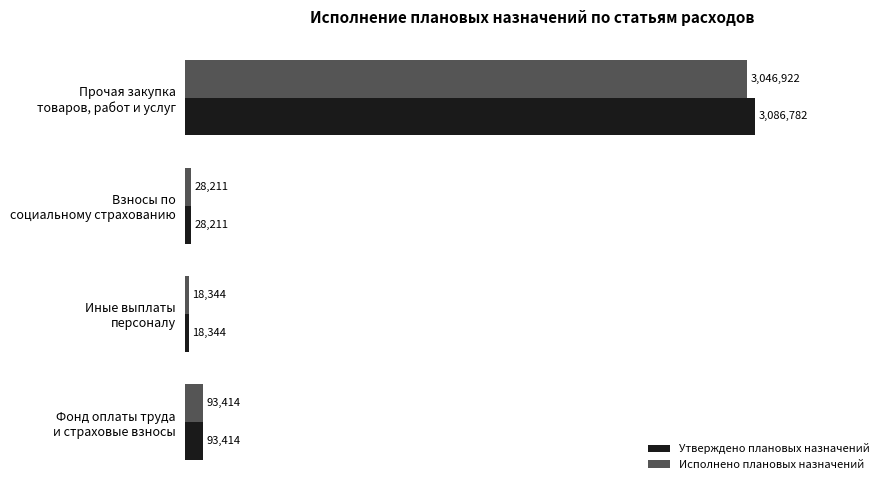

Rank the series by their maximum value, from lowest to highest.

Исполнено плановых назначений, Утверждено плановых назначений